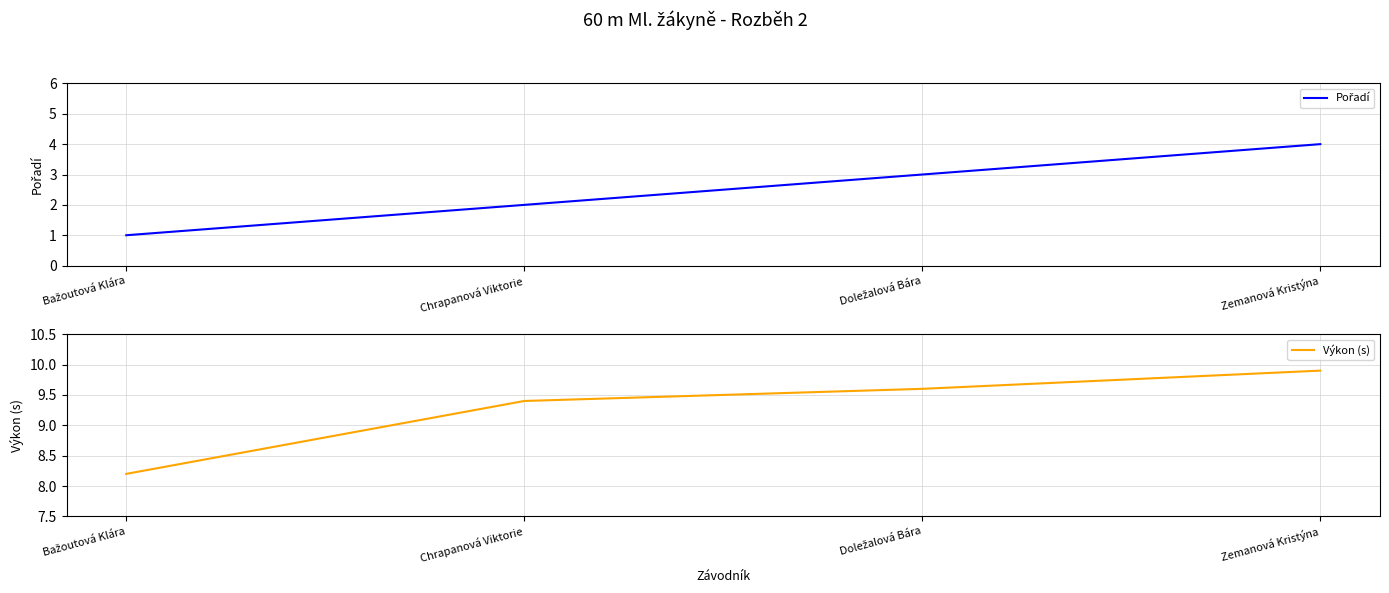

Between Chrapanová Viktorie and Zemanová Kristýna, which is larger?

Zemanová Kristýna